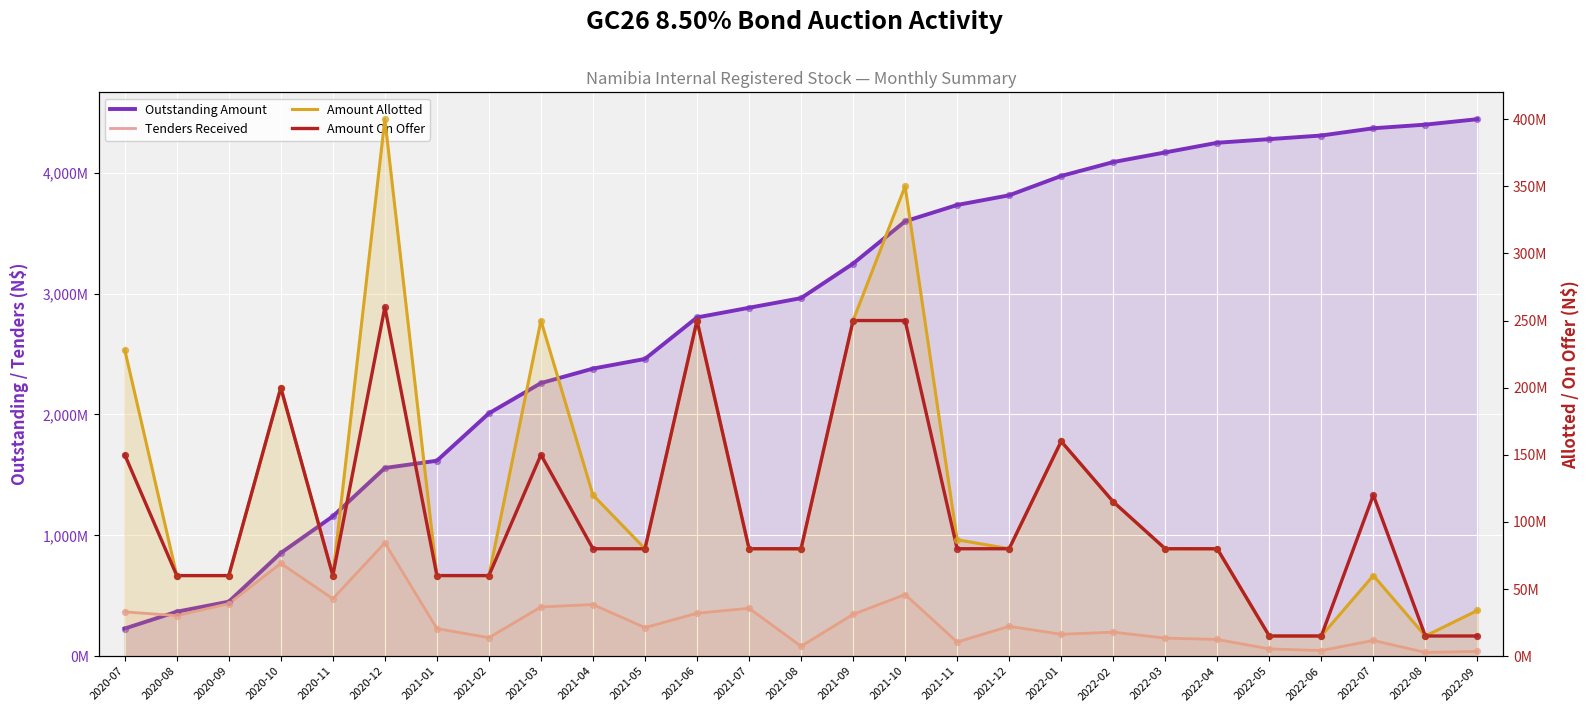

Which series has the largest total across all categories?

Outstanding Amount